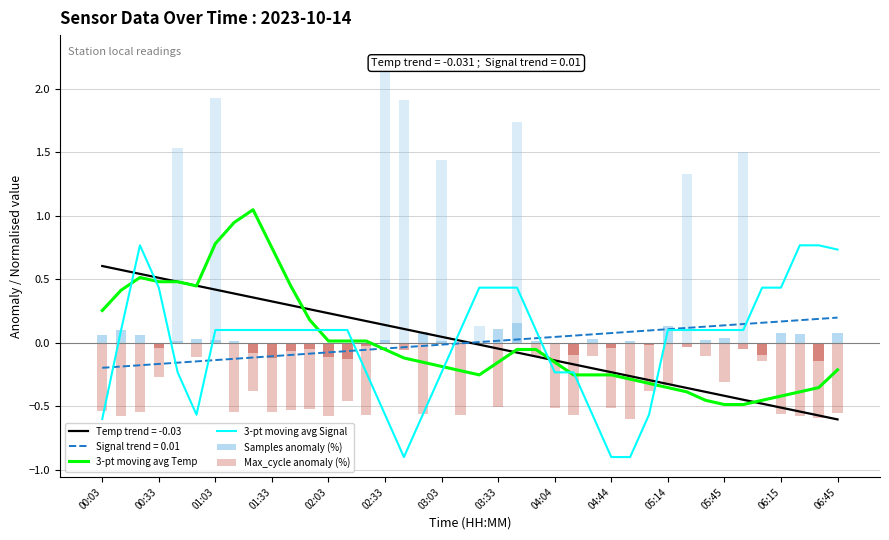

True or false: 3-pt moving avg Signal and Temp trend = -0.03 intersect in this chart.

True